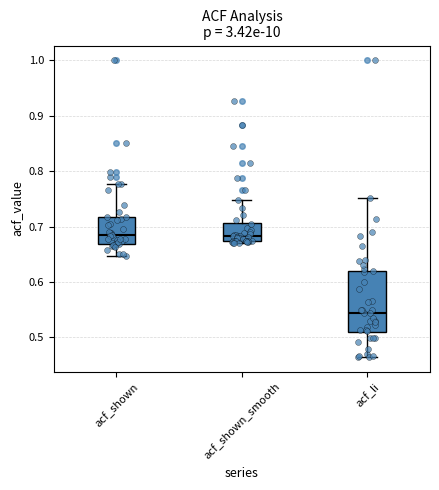

Reading left to right, transcribe this box plot: for each box, give where its median line is, the range the box spans, and where its two whiskers end, as read against the y-axis. The values are not printed on the chart, so give them approximately, as read against the axis.

acf_shown: median 0.68, box 0.67 to 0.72, whiskers 0.65 to 0.78
acf_shown_smooth: median 0.68, box 0.67 to 0.71, whiskers 0.67 (just below the box's lower edge) to 0.75
acf_li: median 0.54, box 0.51 to 0.62, whiskers 0.47 to 0.75